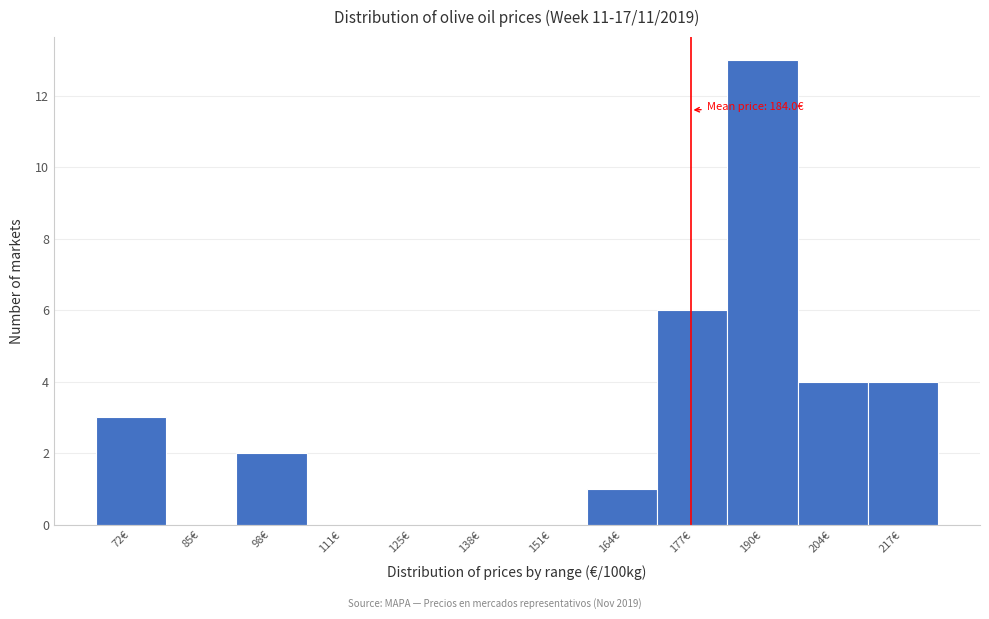

Reading left to right, extract all data points from this chart.

72€=3	85€=0	98€=2	111€=0	125€=0	138€=0	151€=0	164€=1	177€=6	190€=13	204€=4	217€=4